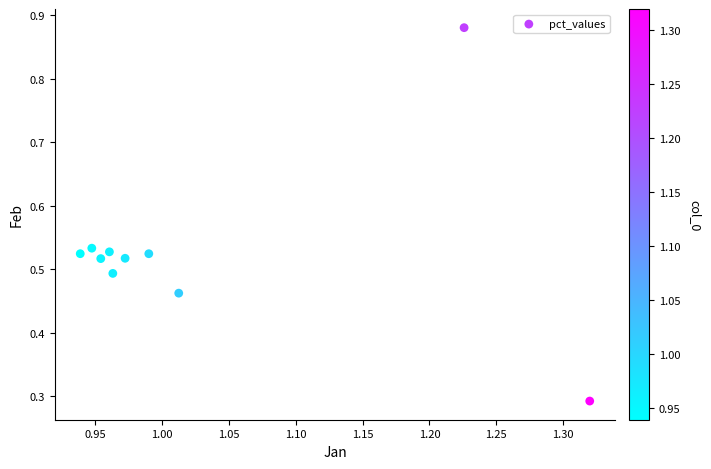

What is the range of X values (max minus min)?

0.4